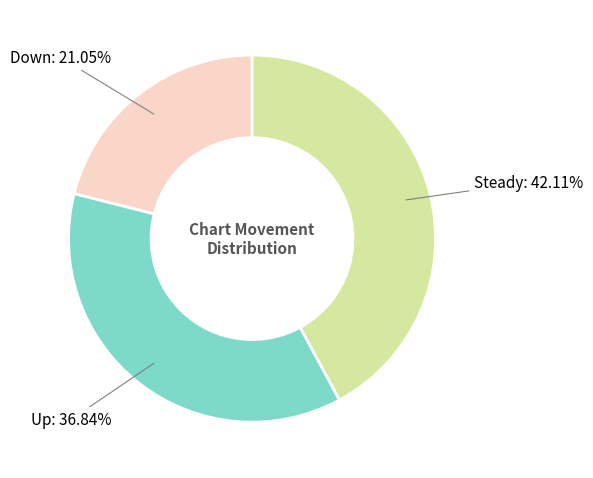

Does any single category account for the majority?

No